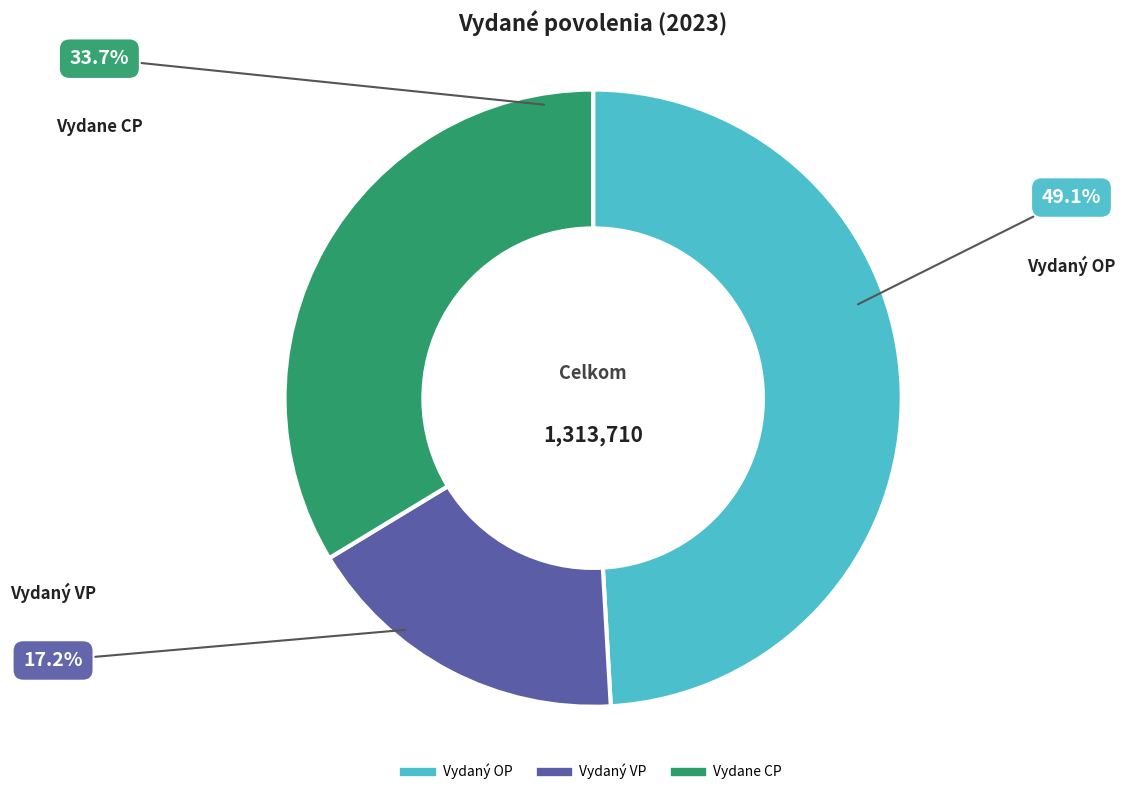

Rank the categories by value from highest to lowest.

Vydaný OP, Vydane CP, Vydaný VP